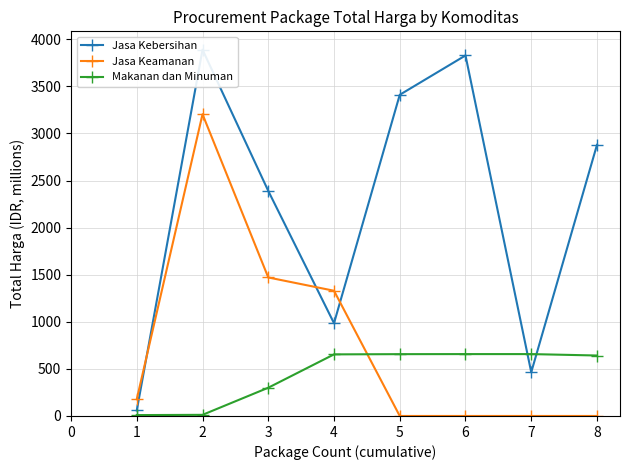

Reading left to right, list all the values displayed in this chart.

Jasa Kebersihan: 58.3	3889.4	2389.7	985.0	3410.2	3827.8	464.4	2878.8
Jasa Keamanan: 177.9	3204.0	1470.6	1329.5	0.0	0.0	0.0	0.0
Makanan dan Minuman: 9.4	12.0	300.0	654.0	656.4	657.0	657.0	642.0